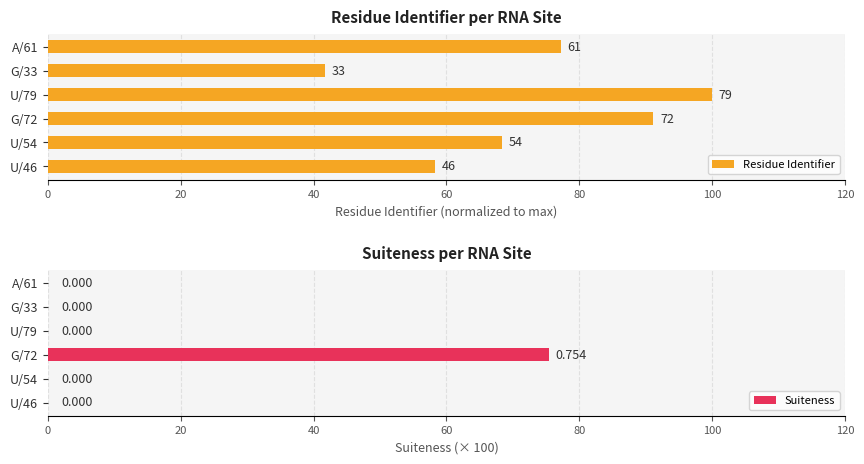

At how many categories does at least one series exceed 85?

2